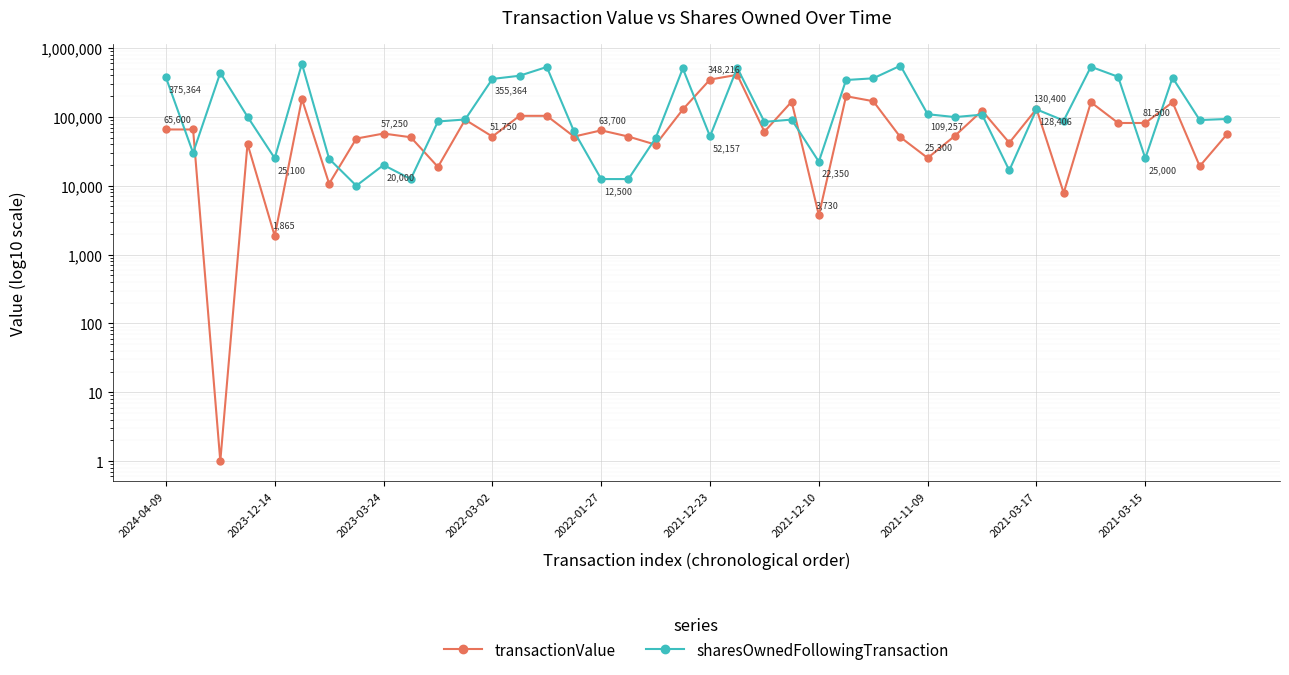

The transactionValue series shows 25678 at 2021-03-15. True or false?

False